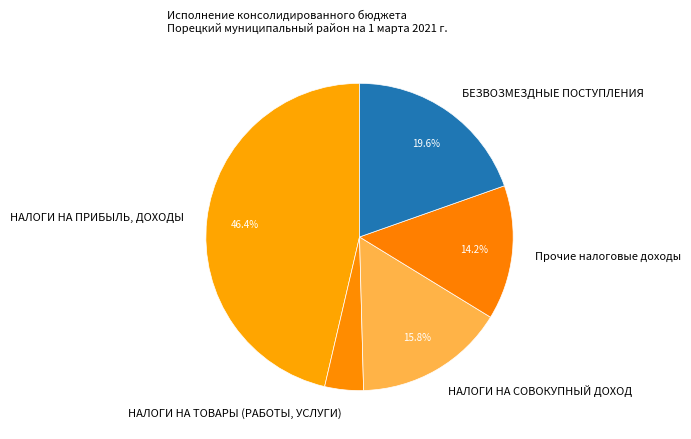

What percentage is the БЕЗВОЗМЕЗДНЫЕ ПОСТУПЛЕНИЯ slice, to the nearest percent?

20%